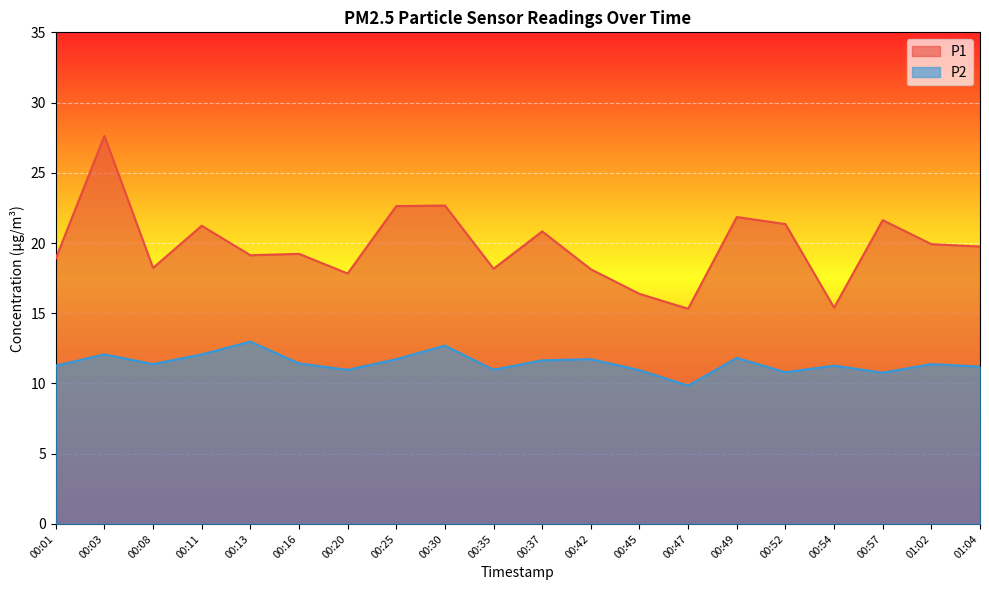

What value does the P2 series have at 00:49?

11.8